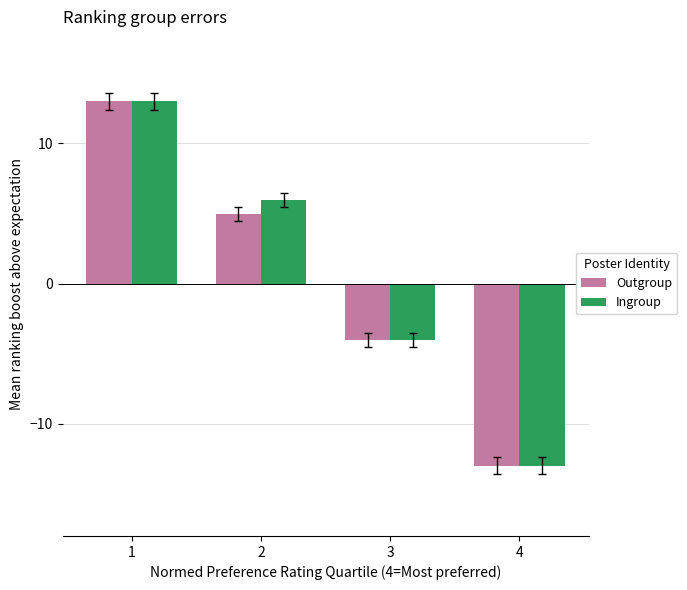

What is the total value across all series at 3?

-8